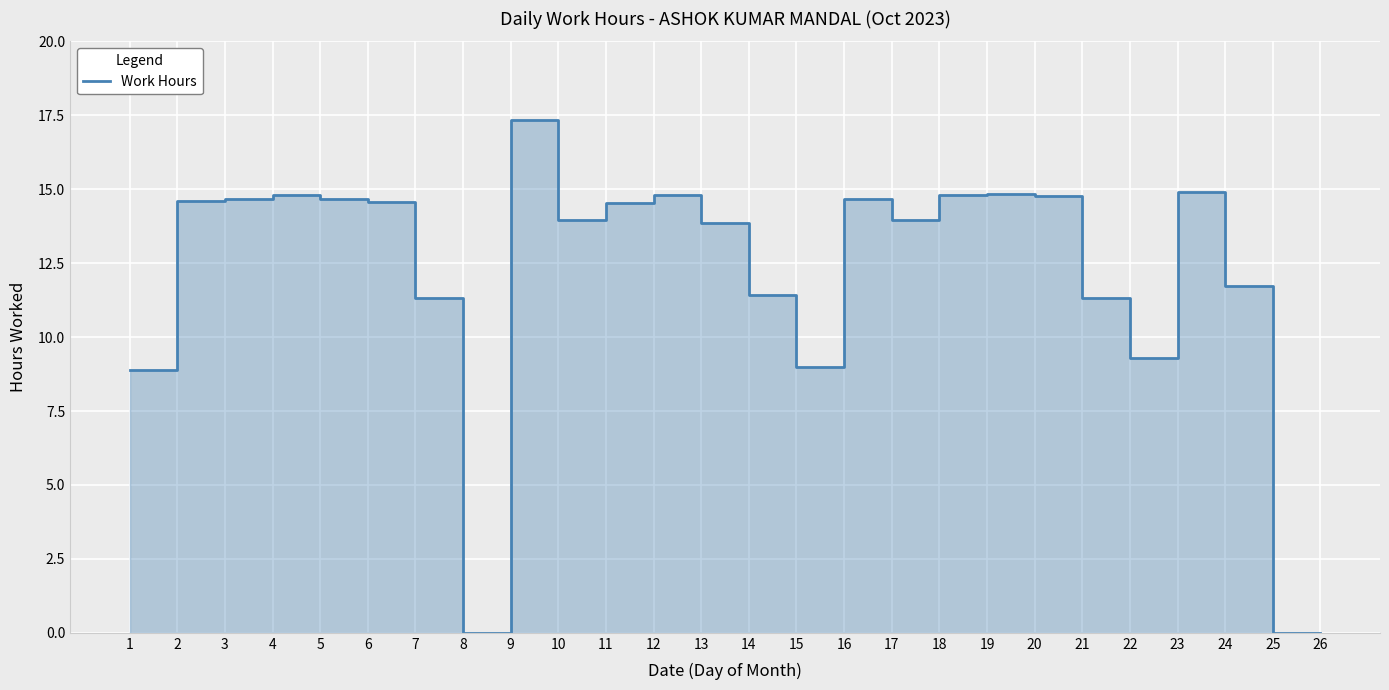

Is it true that the value at 20 is 21.9?

False